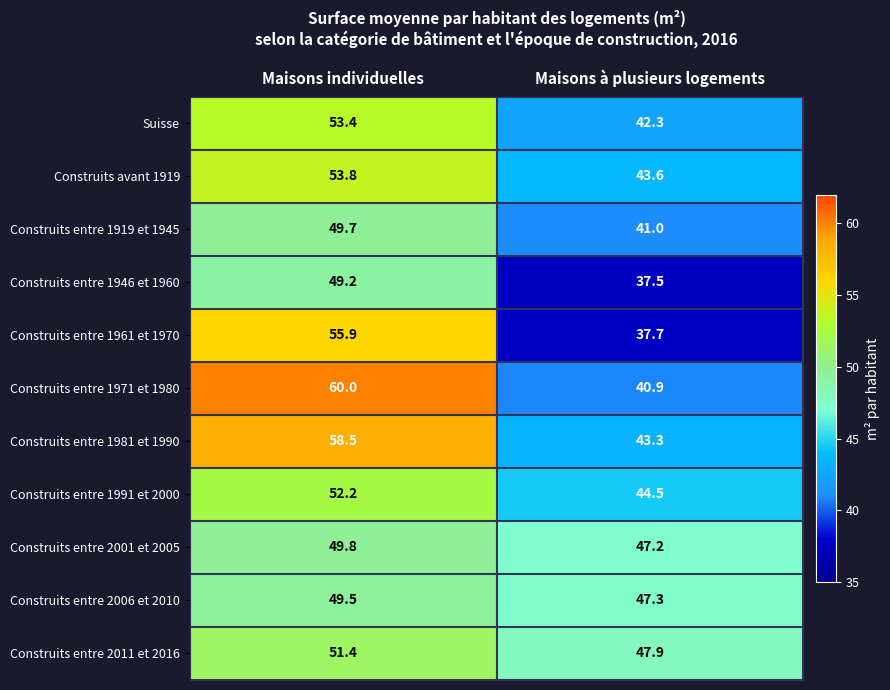

What is the total value across all series at Maisons individuelles?

583.4